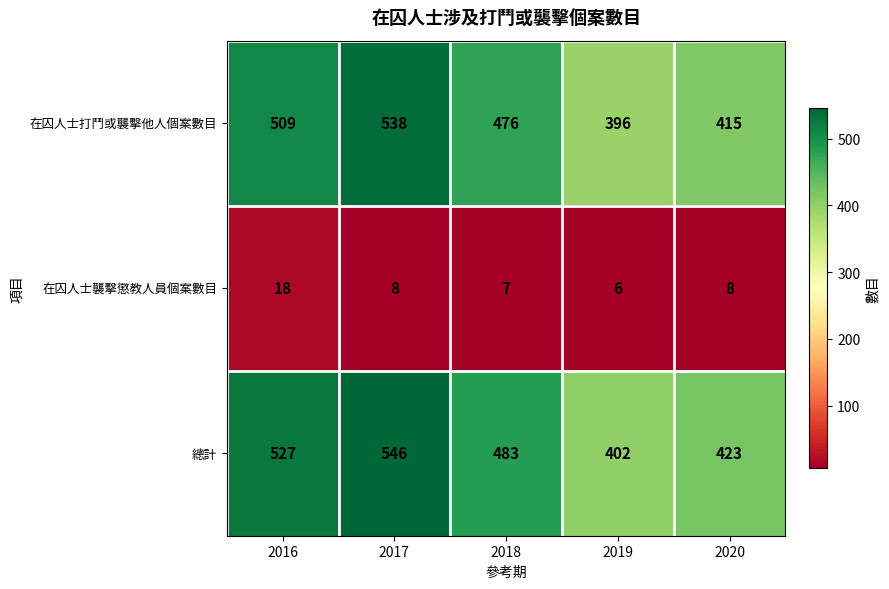

What is the minimum value shown in the chart?

6